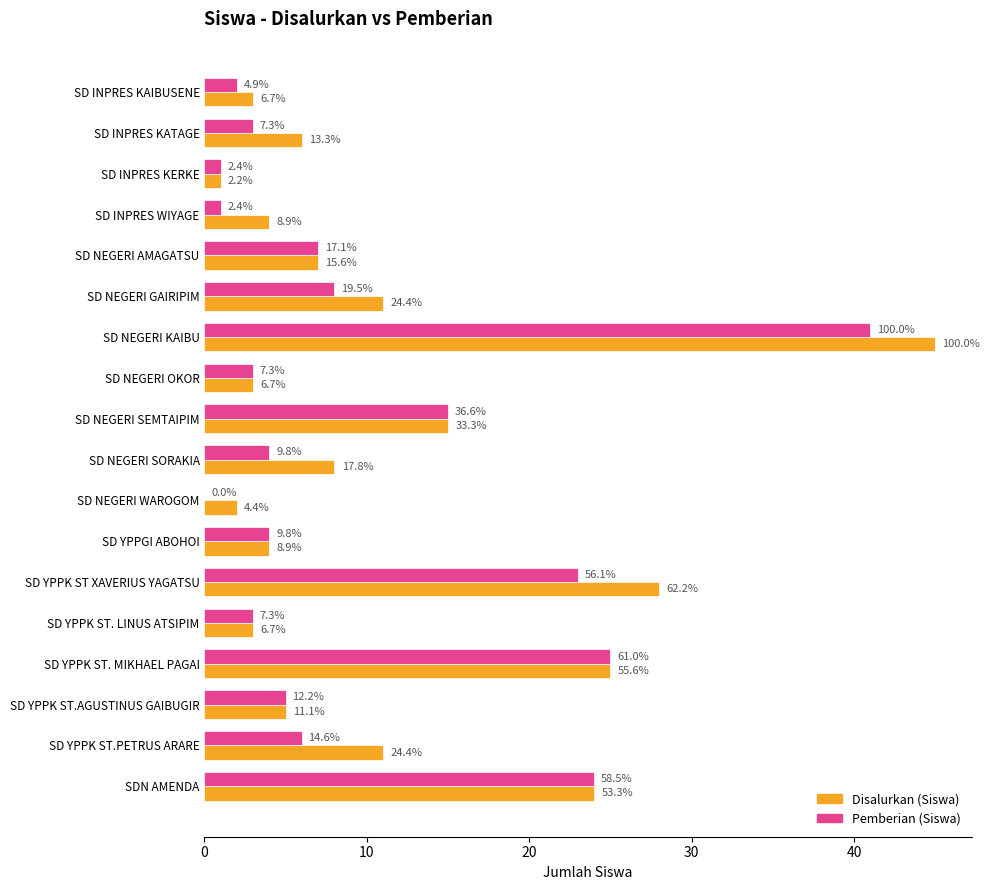

What are all the series names shown in the legend?

Disalurkan (Siswa), Pemberian (Siswa)